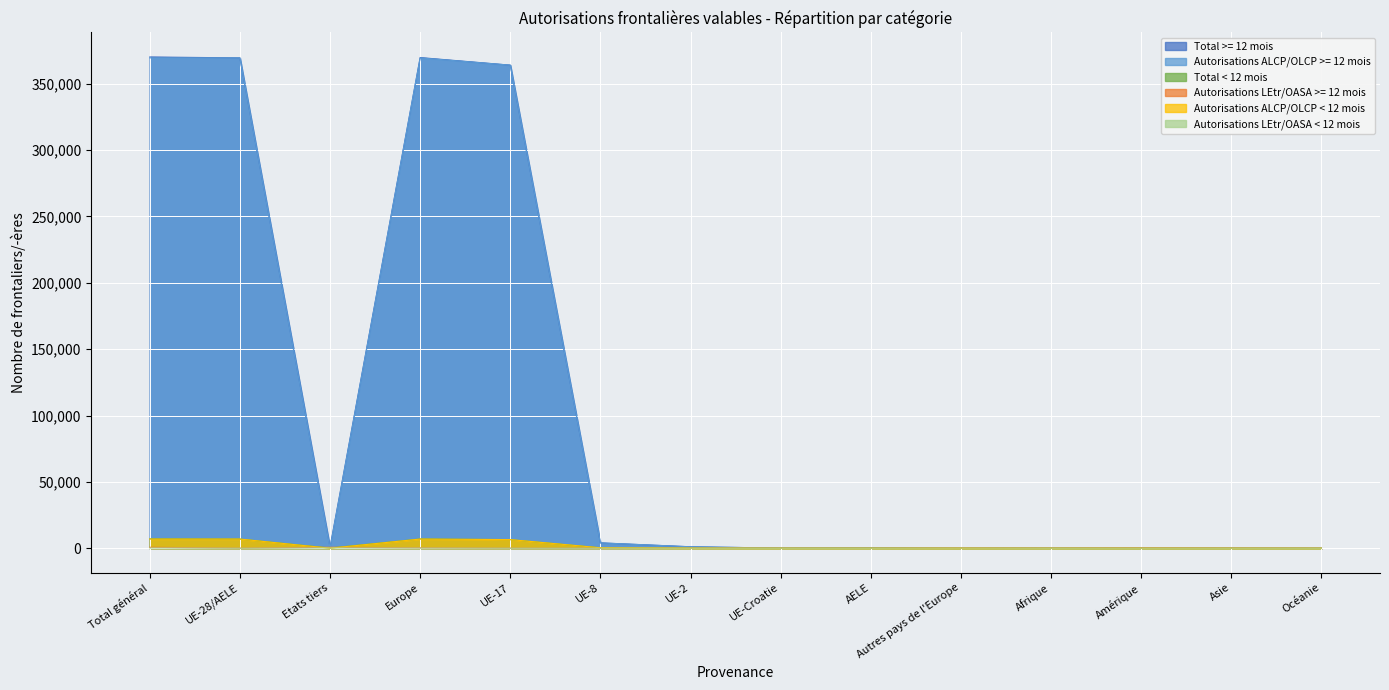

How many data points does each series have?

14